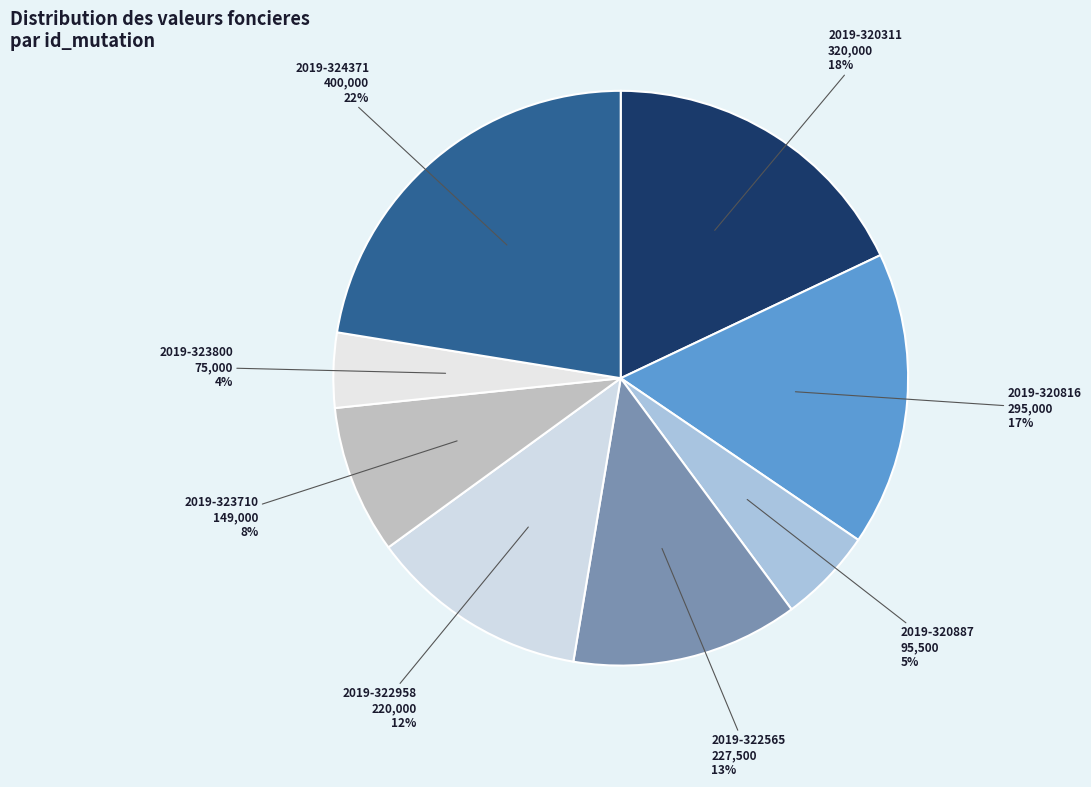

Which category has the smallest portion of the pie?

2019-323800